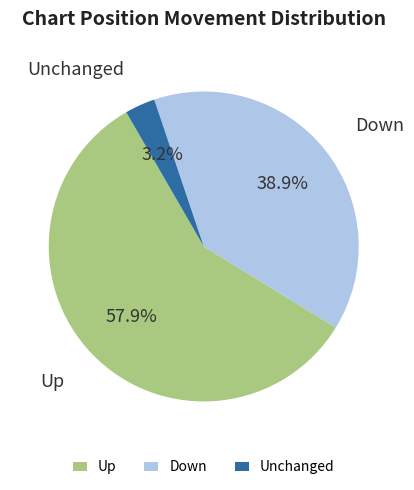

Is the sum of Up and Unchanged greater than half?

Yes